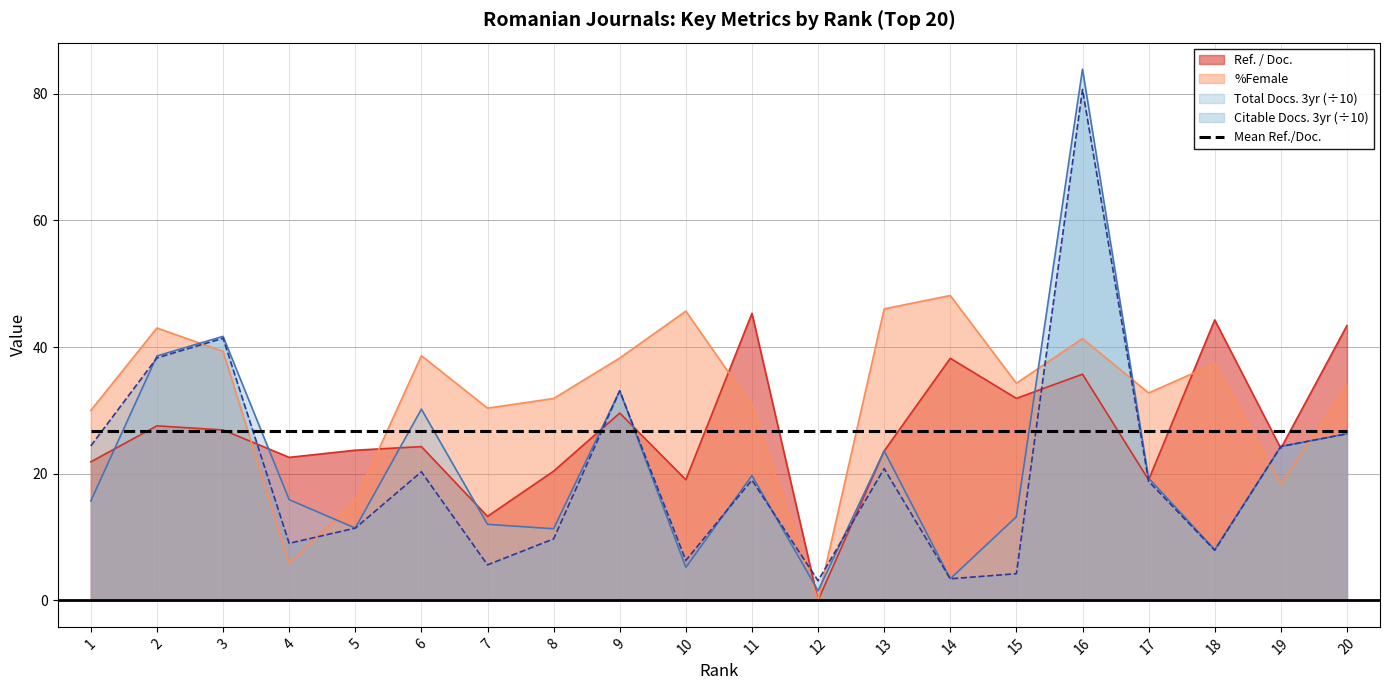

How many intersections are there between Citable Docs. (3years) and Ref. / Doc.?

9